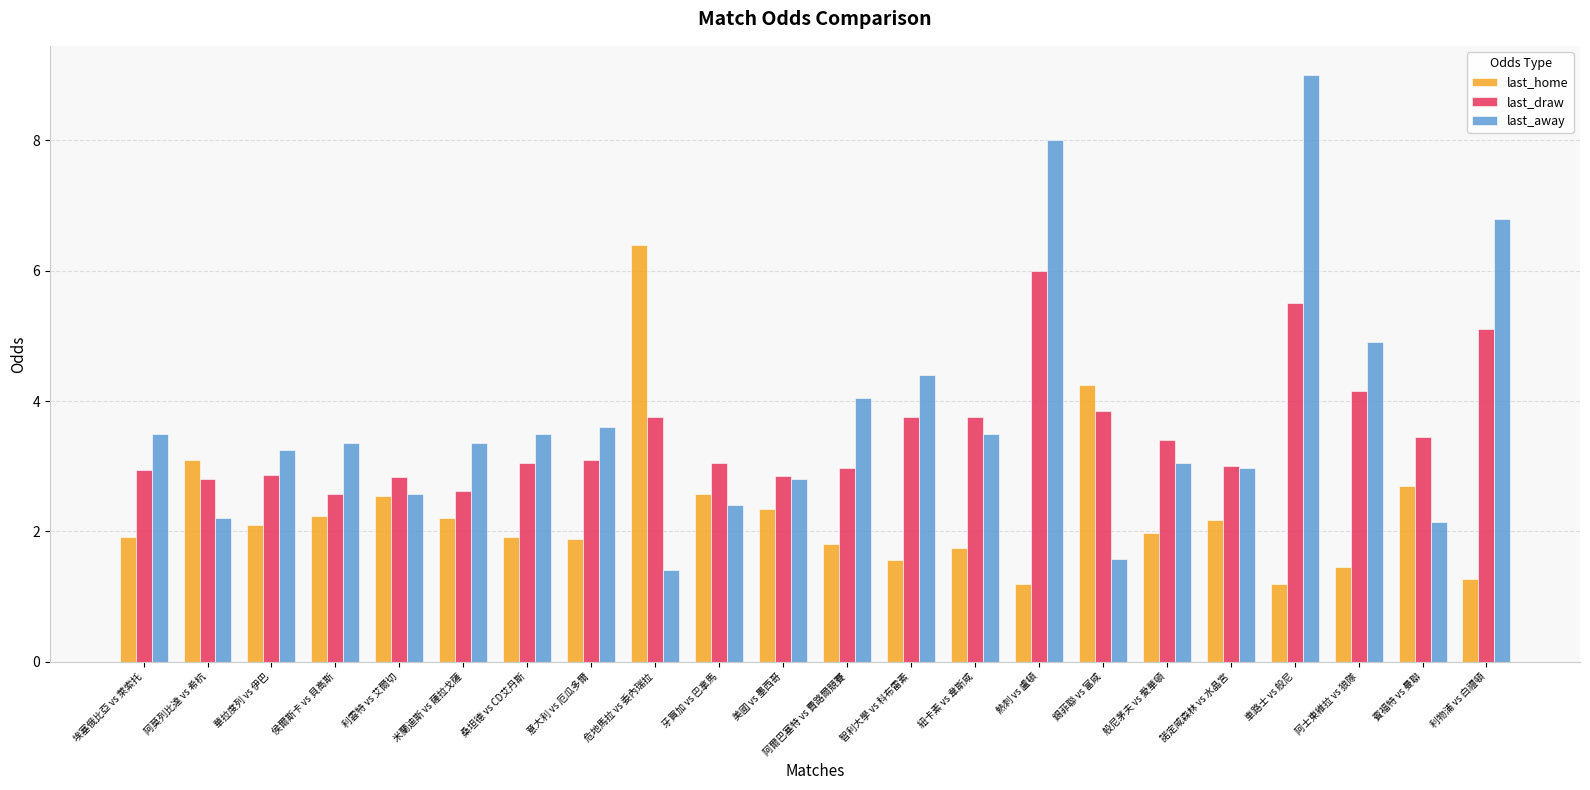

How many categories are shown in the chart?

22